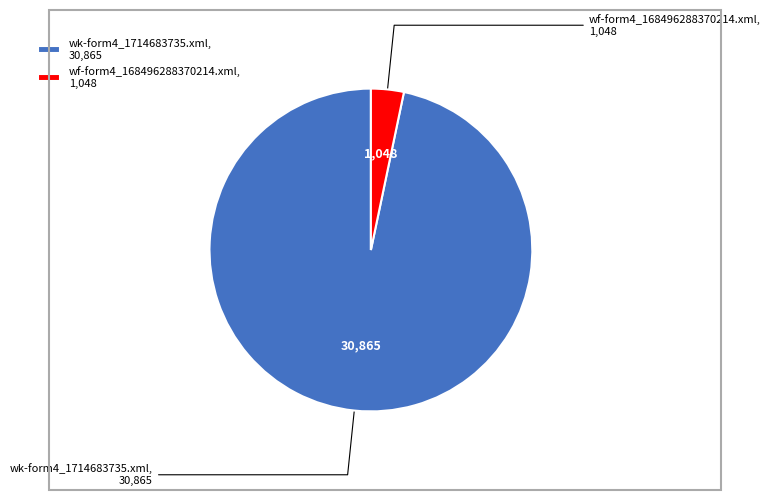

Is it true that wf-form4_168496288370214.xml is 3% of the pie?

True